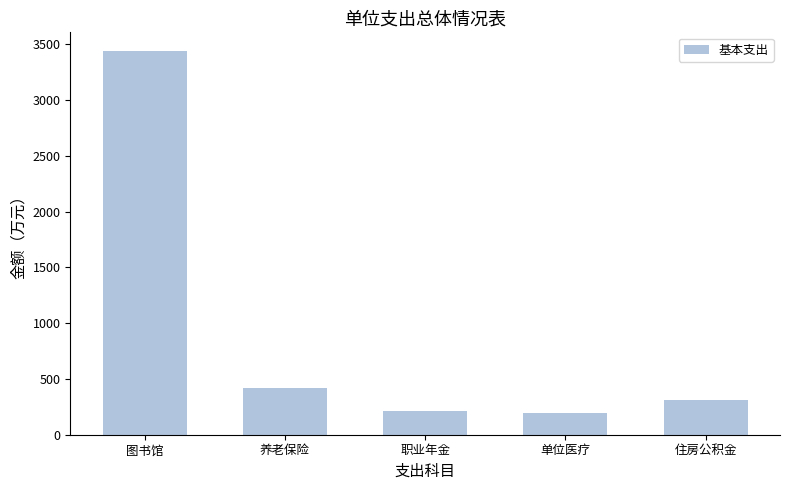

What is the ratio of the value at 图书馆 to the value at 职业年金?

16.4